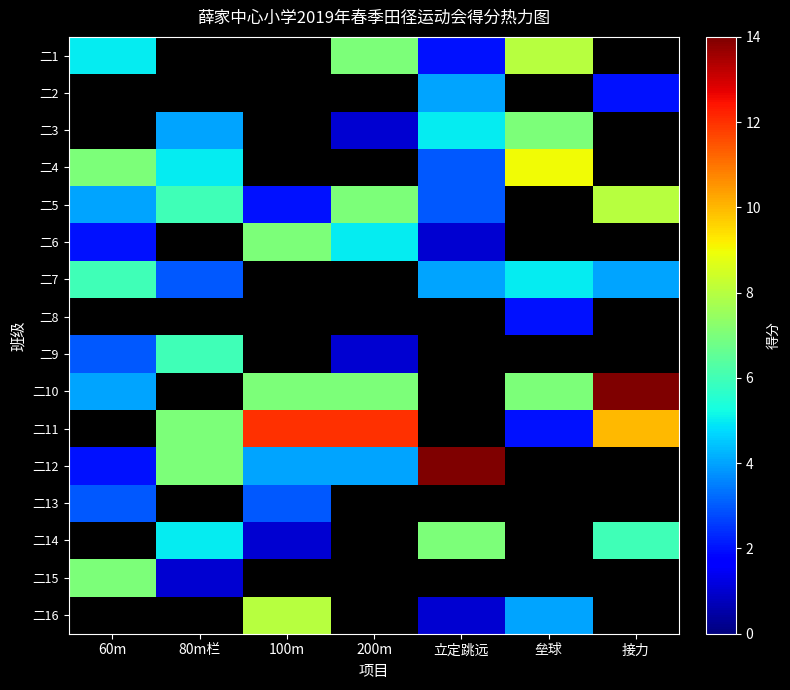

Is it true that 二11 equals 13.8 at 接力?

False